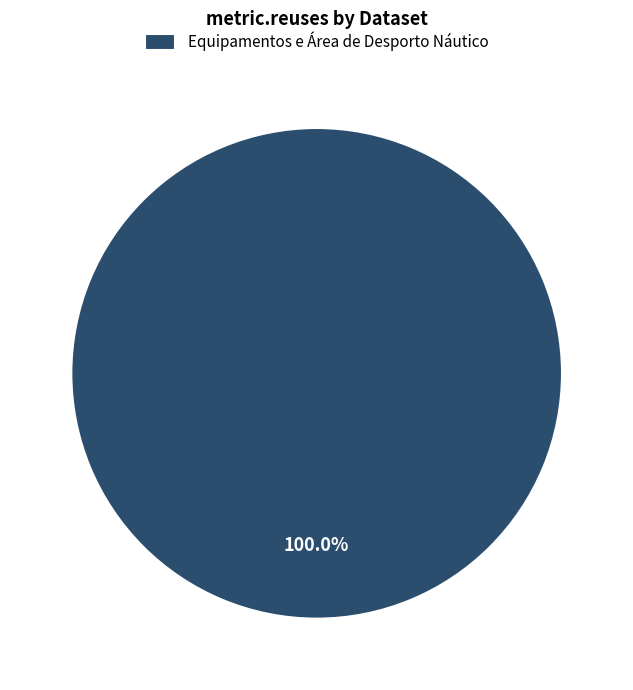

Is there any slice that represents more than half of the pie?

Yes